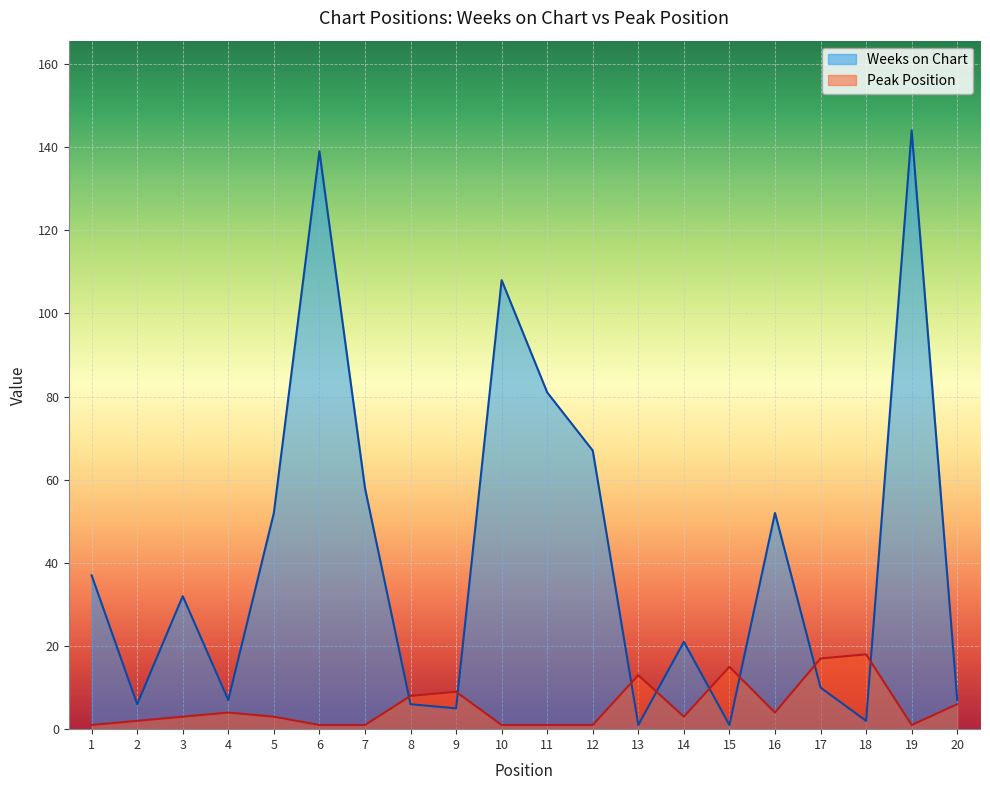

Does the chart display data point markers on the line(s)?

No